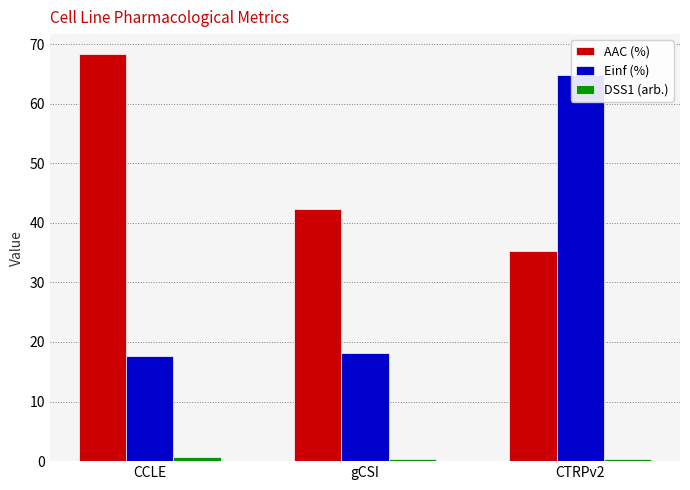

What is the sum of all AAC (%) values?

145.8